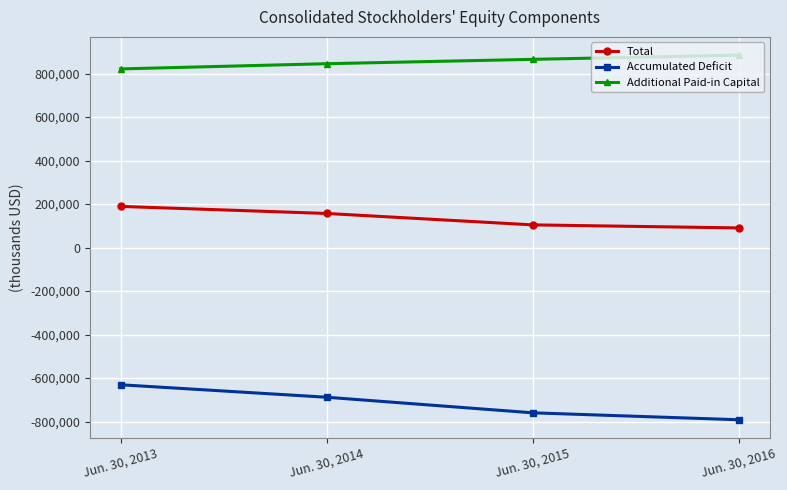

Which series has the largest total across all categories?

Additional Paid-in Capital